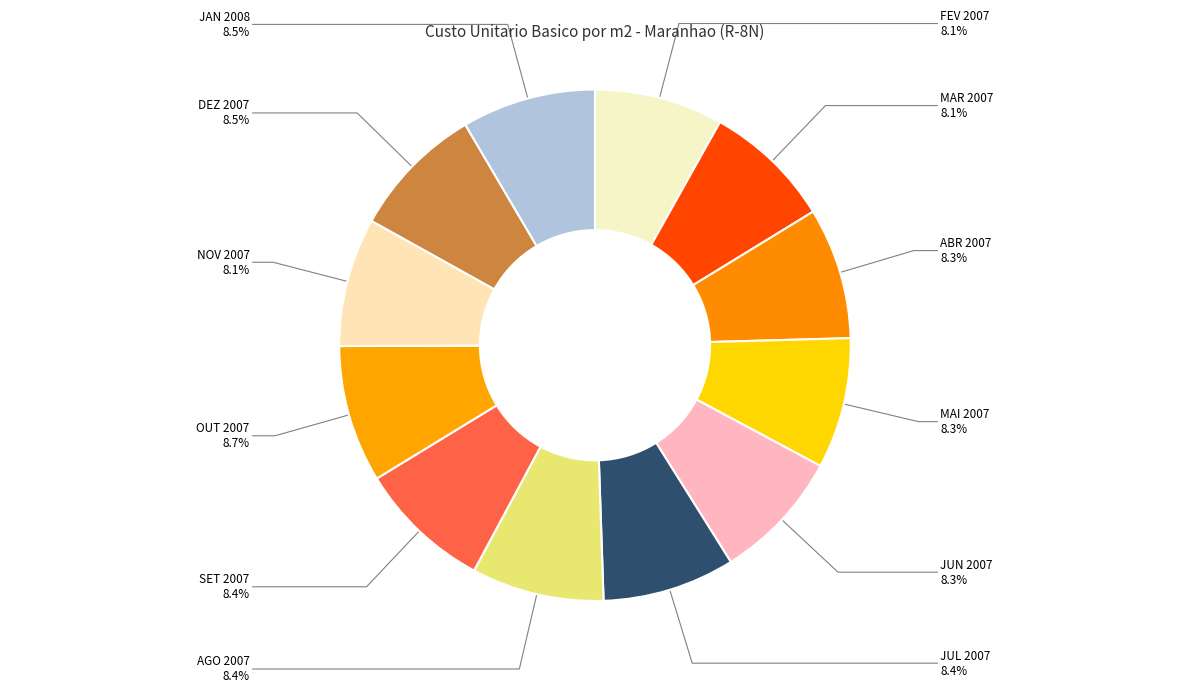

Count the number of slices in the pie.

12